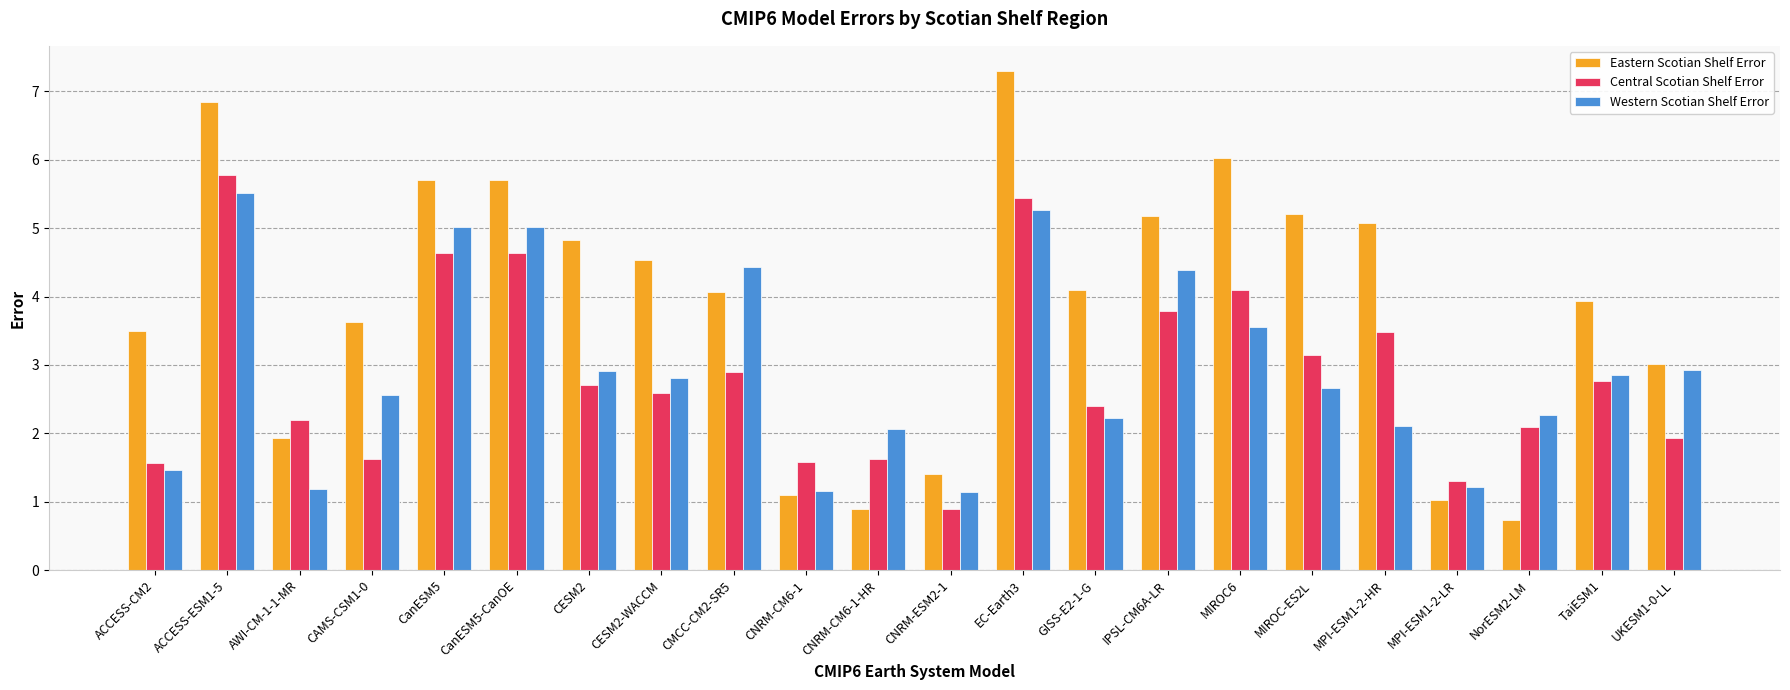

What is the value of the Central Scotian Shelf Error bar at the 8th from the left?

2.6